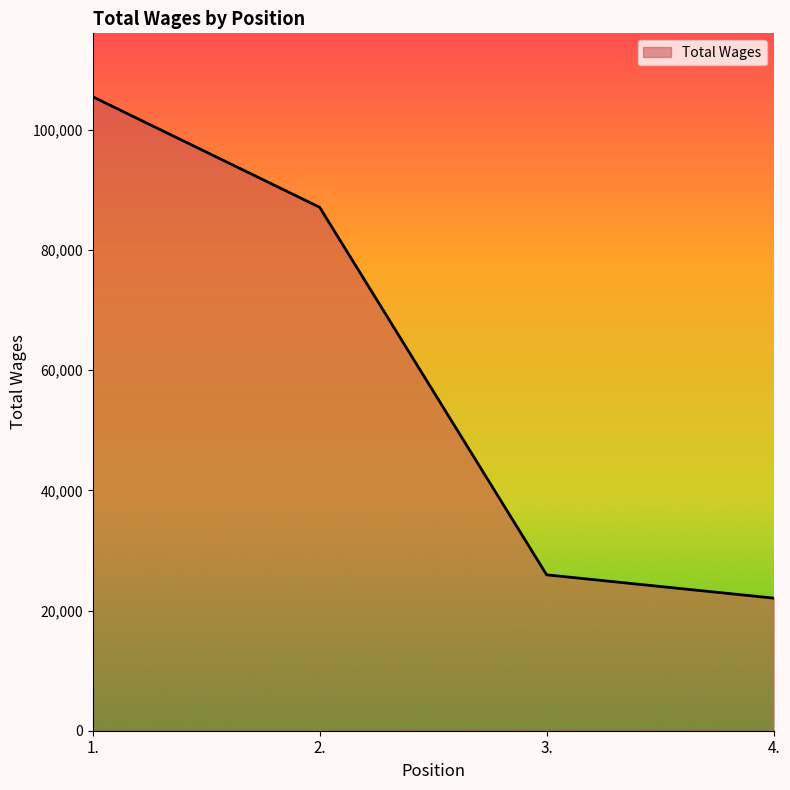

Does the chart have visible grid lines?

No